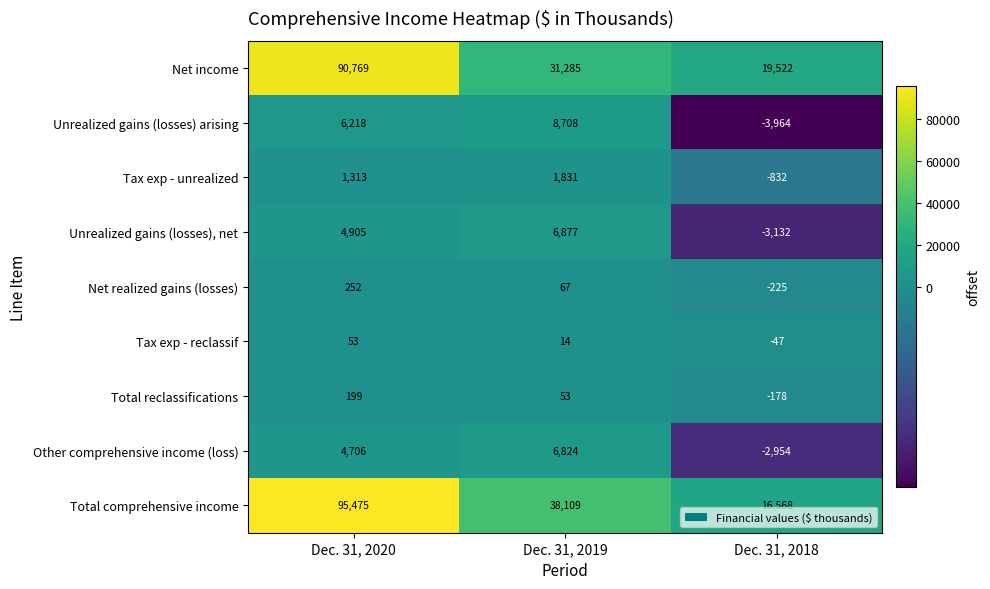

Between Dec. 31, 2020 and Dec. 31, 2019, which series saw the biggest shift?

Net income